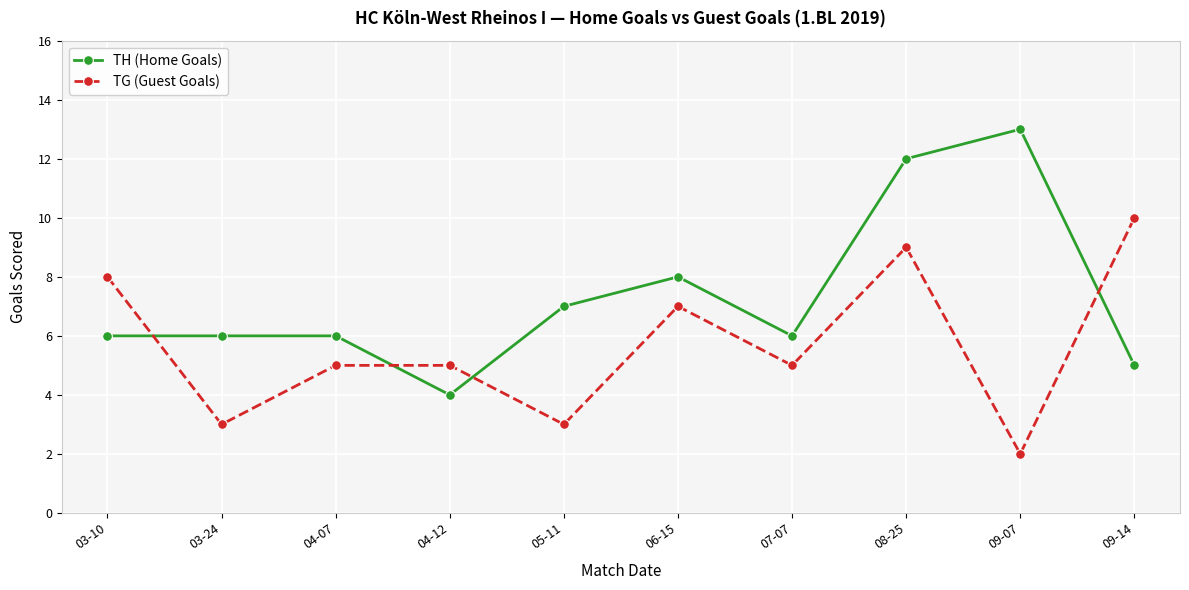

Is the value of TH (Home Goals) at 09-07 greater than the value of TG (Guest Goals) at 04-12?

Yes